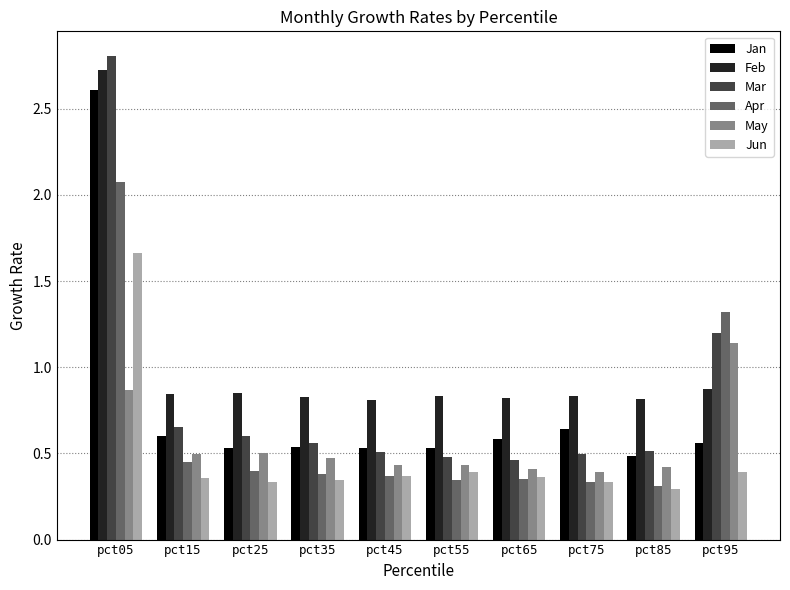

How many bars are there in total?

60